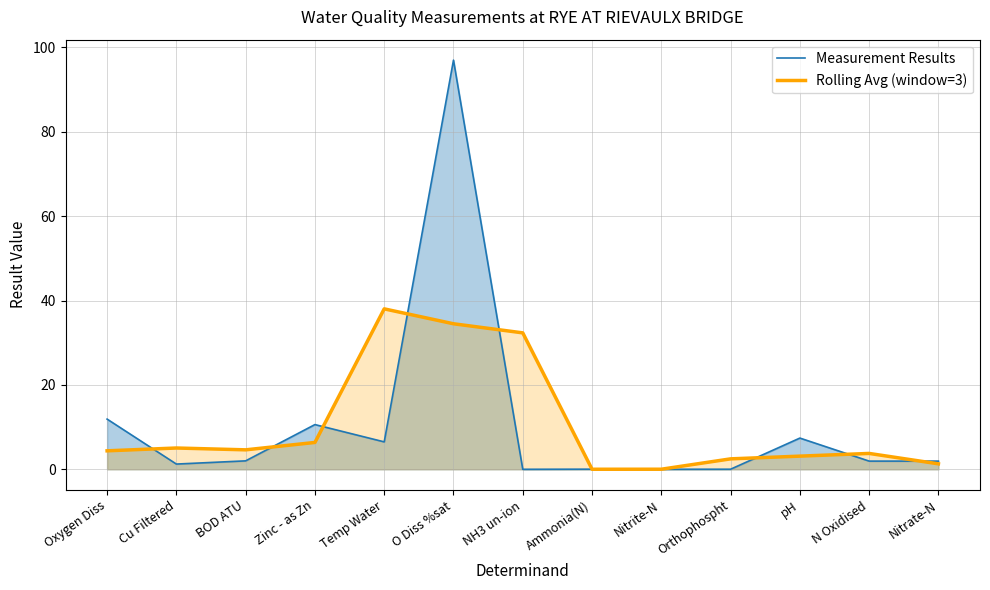

What is the difference between the Measurement Results values at Nitrite-N and N Oxidised?

1.9